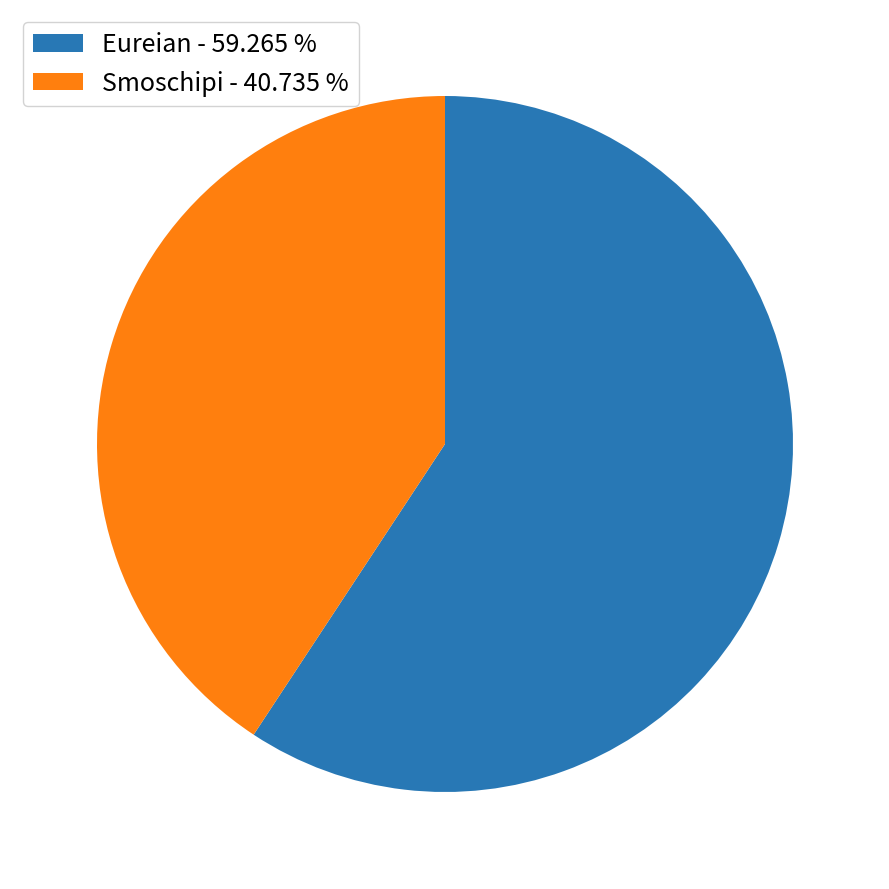

Combined, do Eureian and Smoschipi account for over 50%?

Yes